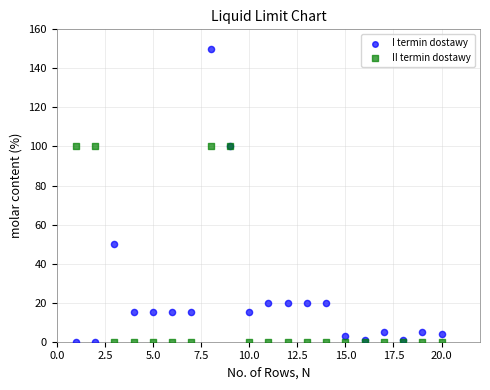

Which series has the widest spread of Y values?

I termin dostawy